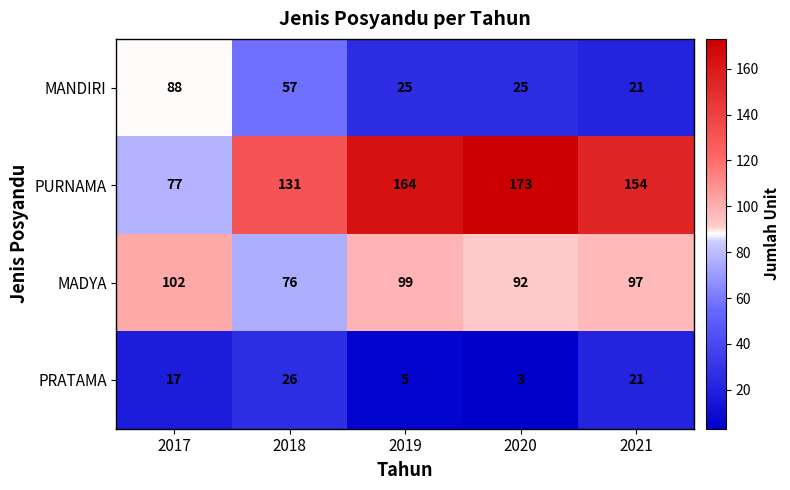

How many categories are shown in the chart?

5